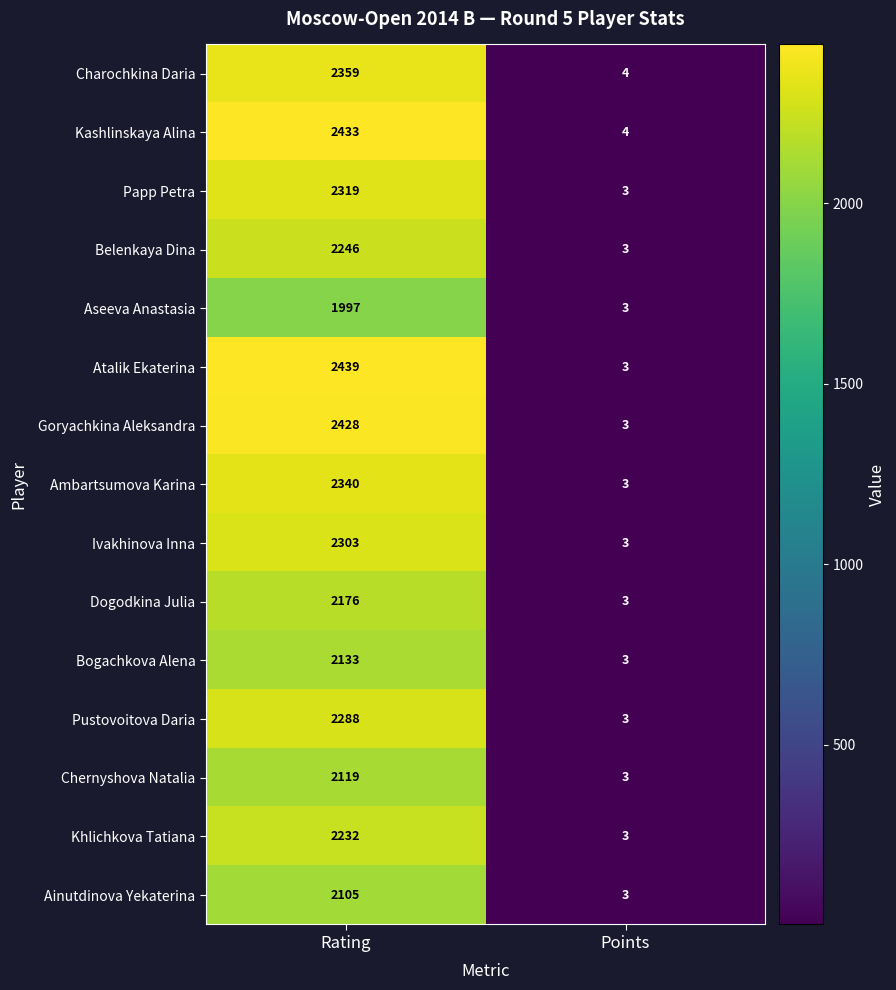

At which category does the chart reach its peak across all series?

Rating